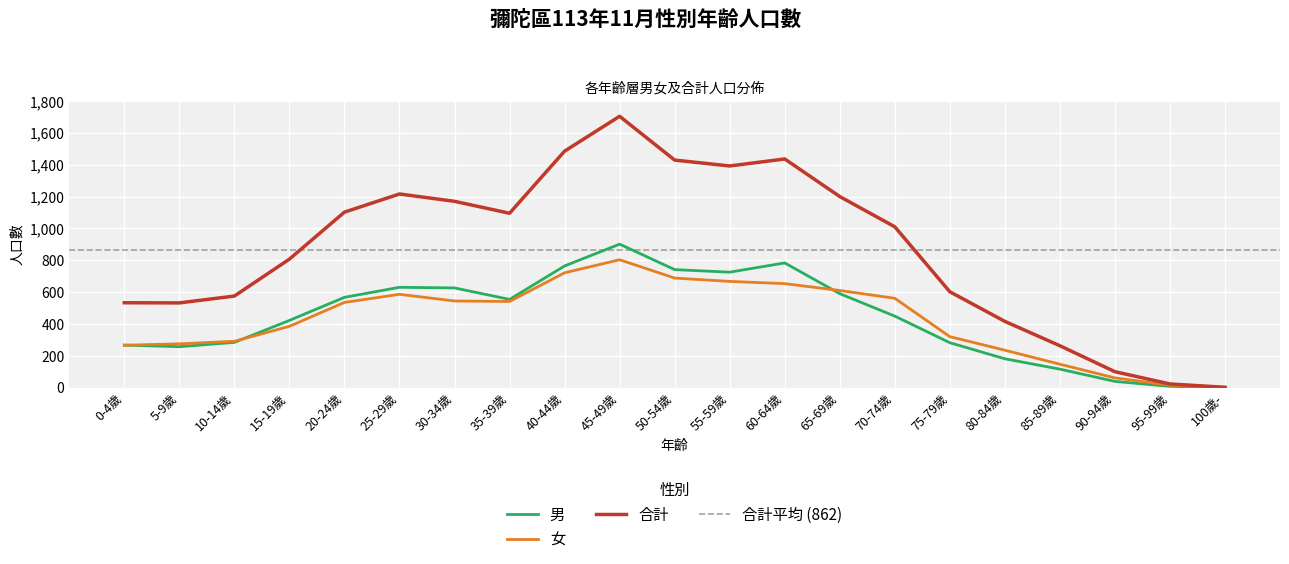

Rank the series at 30-34歲 from highest to lowest value.

合計, 男, 女